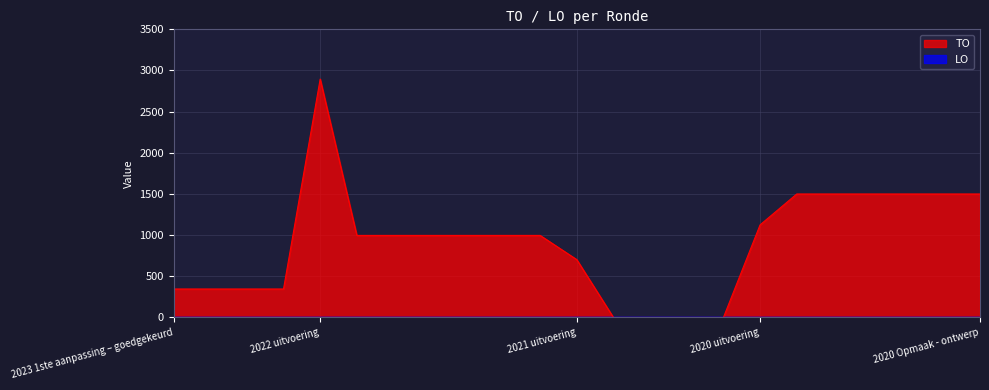

Between 2023 Opmaak - ontwerp and 2023 1ste aanpassing – goedgekeurd, which is larger?

2023 Opmaak - ontwerp